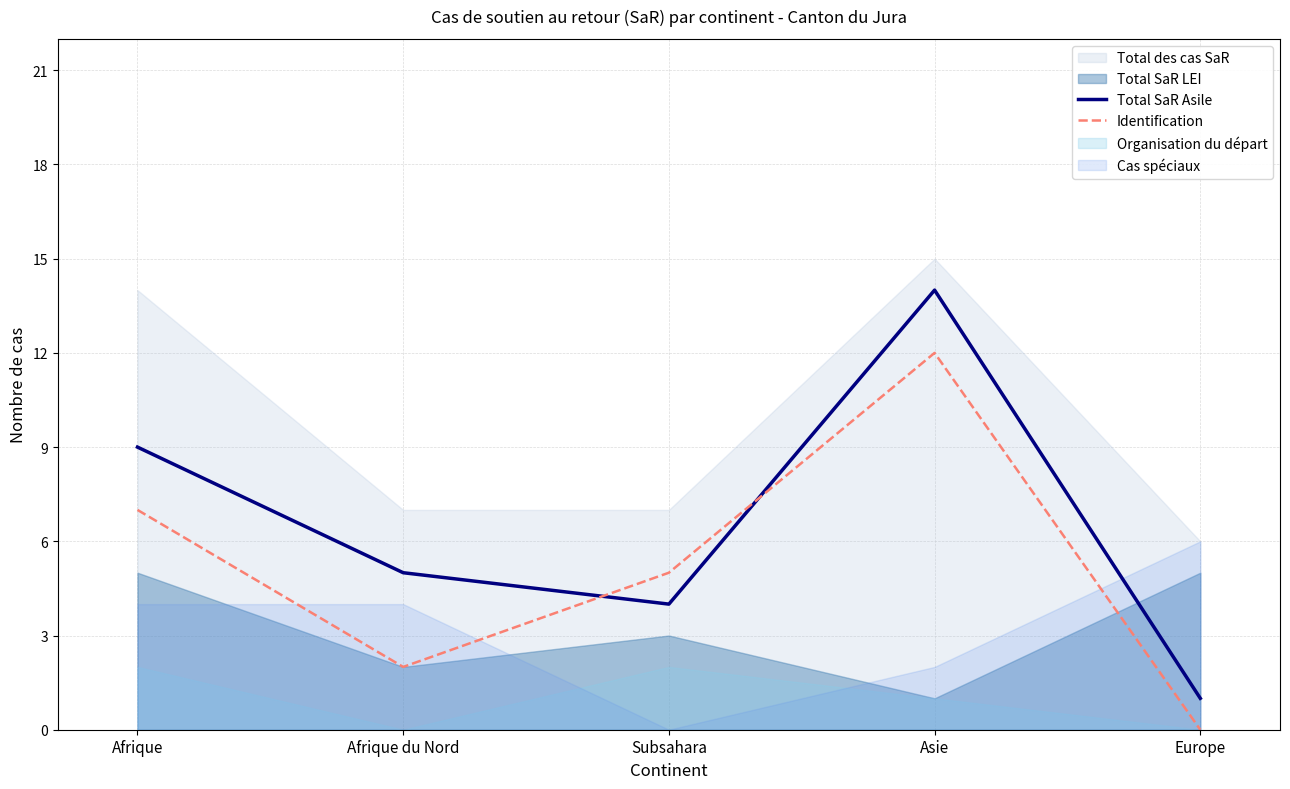

At which label does Total SaR Asile reach its peak?

Asie